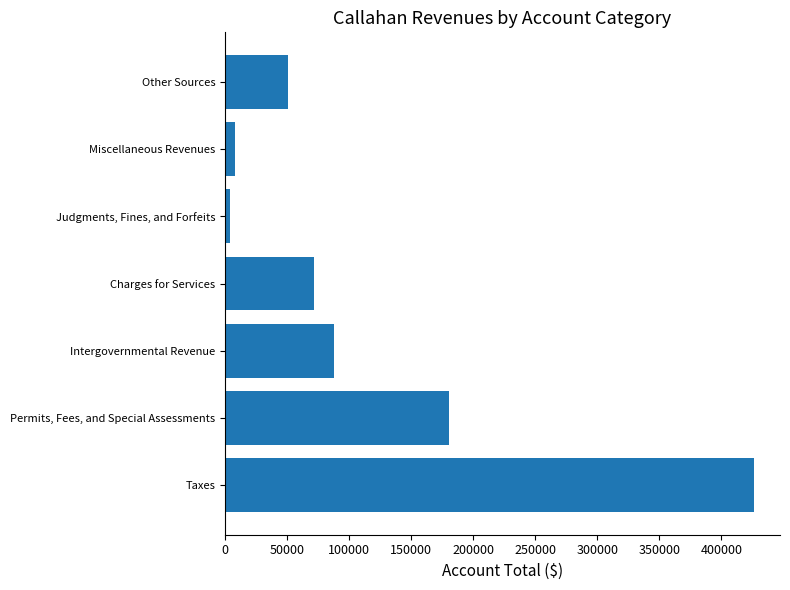

Is it true that the value at Taxes is 708701?

False